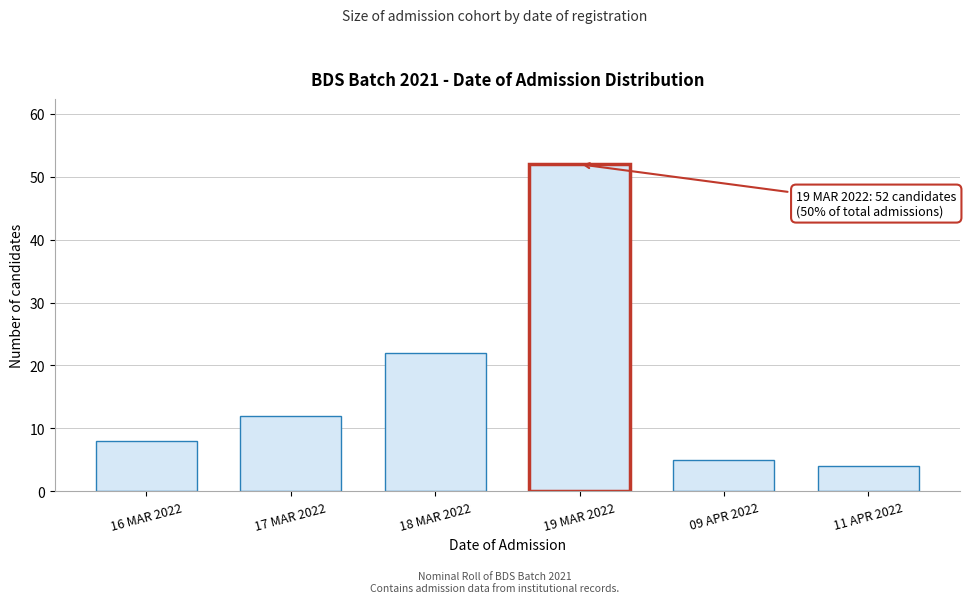

Reading left to right, list all the values displayed in this chart.

8	12	22	52	5	4